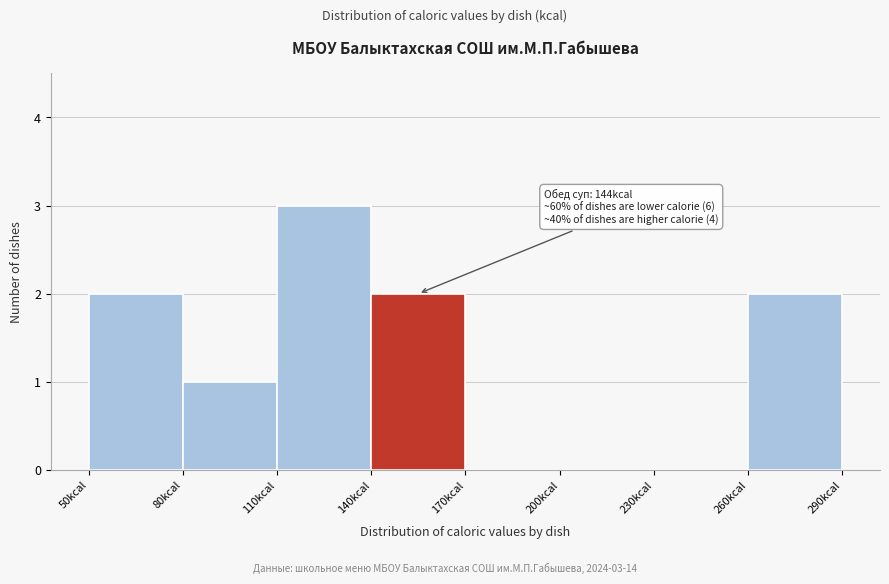

Which range on the x-axis has the tallest bar?

110 to 140